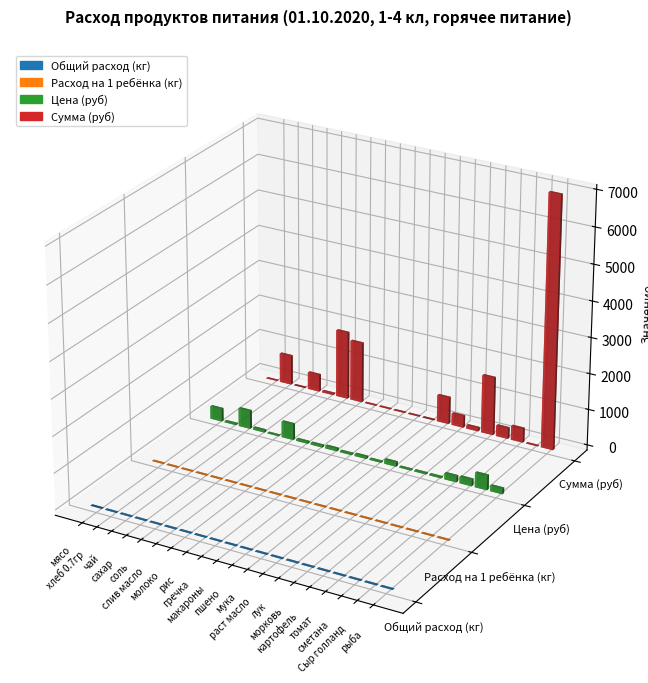

The Общий расход (кг) series shows 0.0 at сахар. True or false?

False